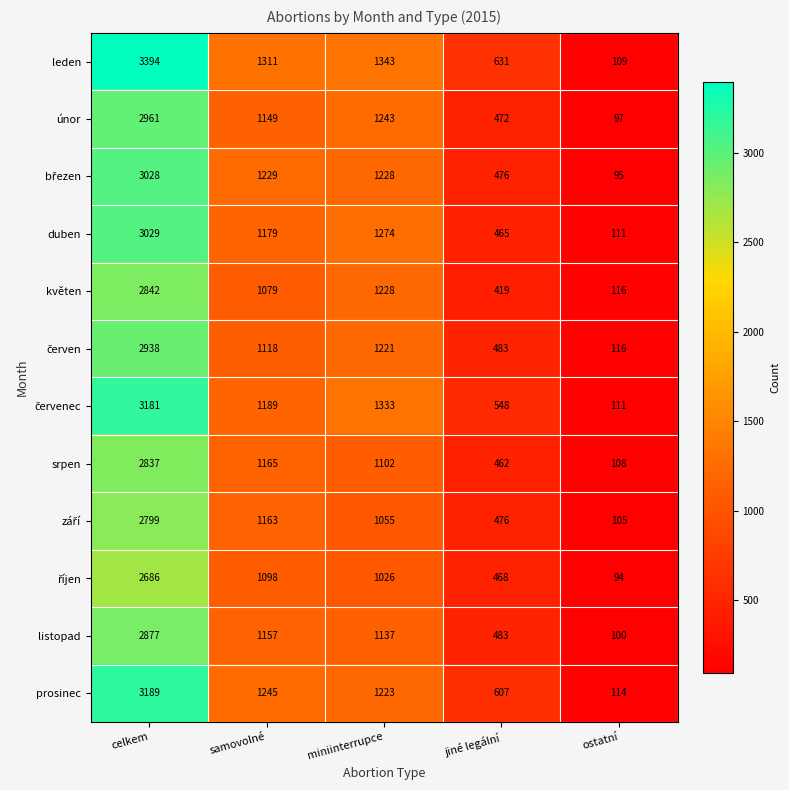

How many series are shown in this chart?

12